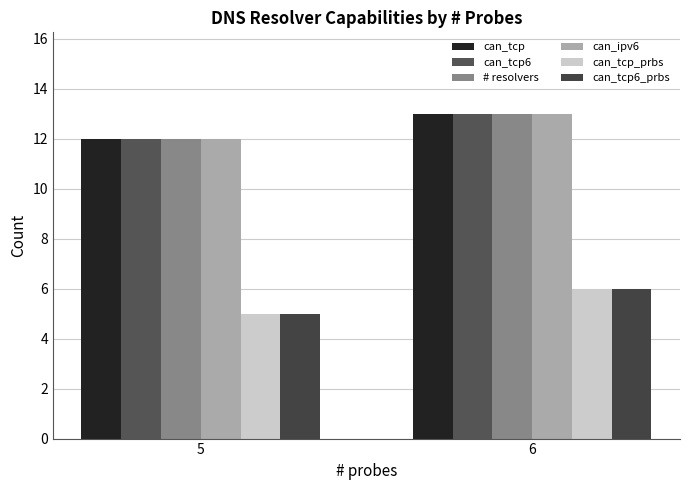

What are all the series names shown in the legend?

can_tcp, can_tcp6, # resolvers, can_ipv6, can_tcp_prbs, can_tcp6_prbs